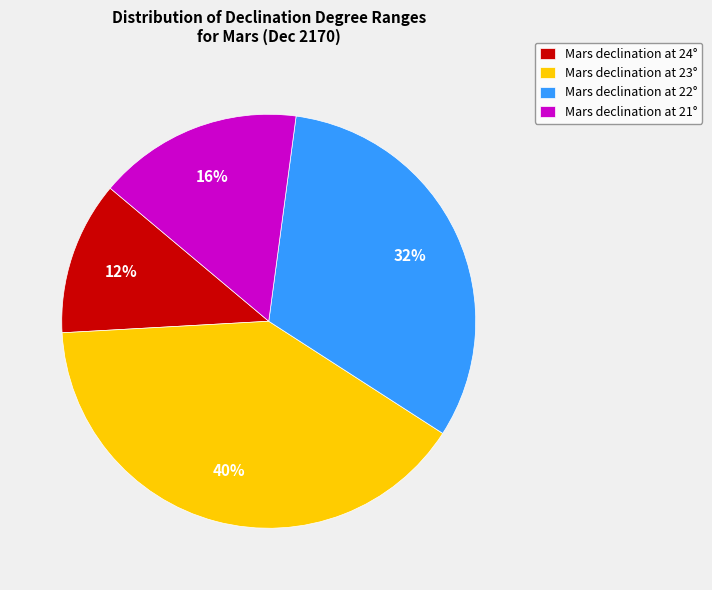

To the nearest percent, what is the average slice percentage?

25%